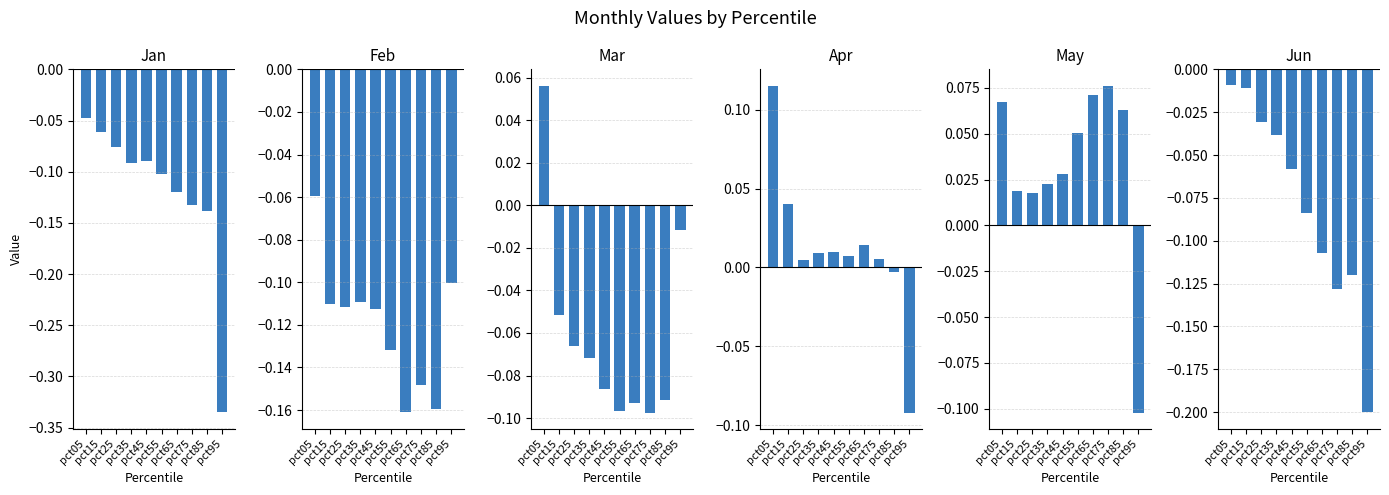

Are the bars grouped side by side (vs. stacked)?

Yes